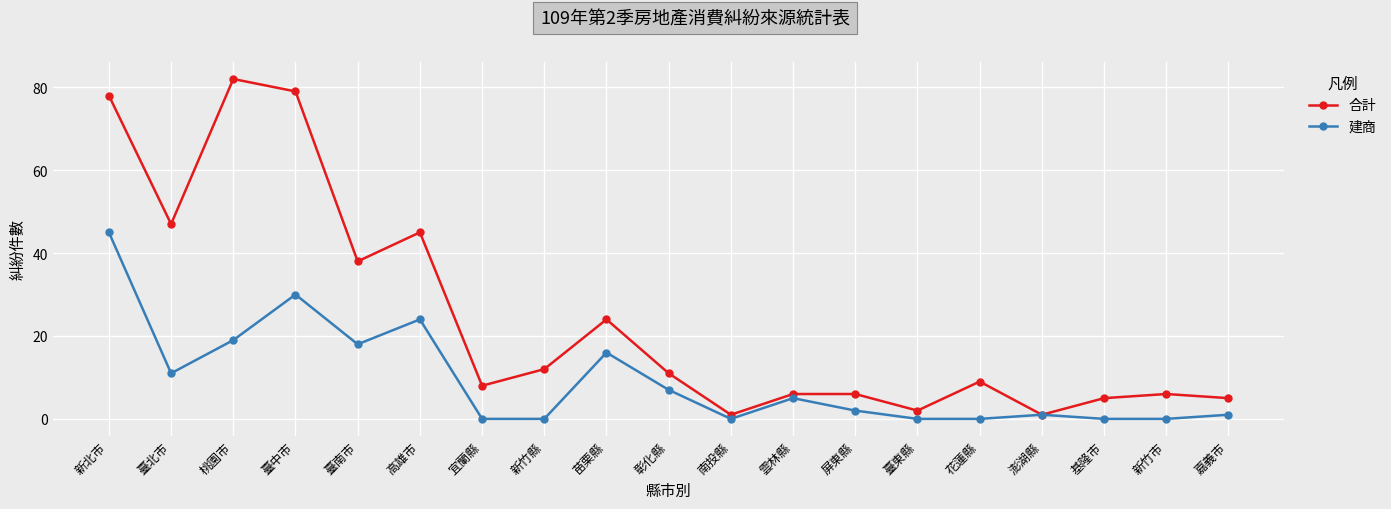

Does the chart have visible grid lines?

Yes